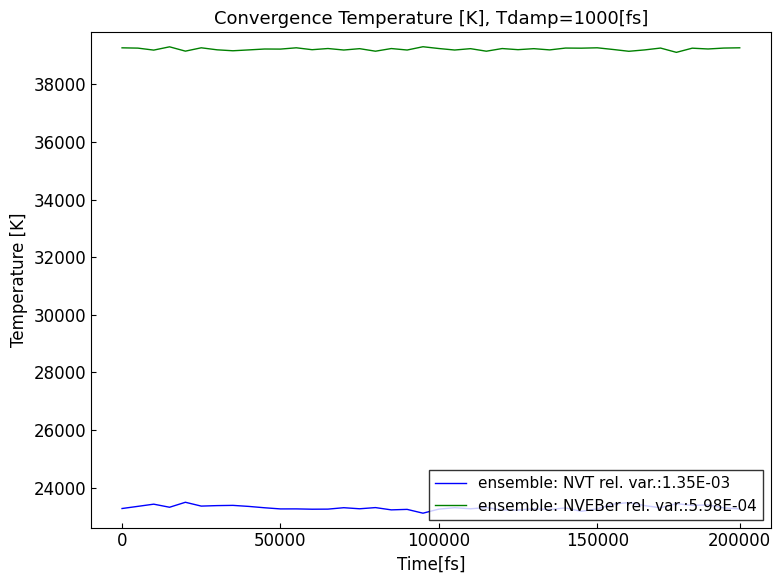

At how many categories does at least one series exceed 34787?

40